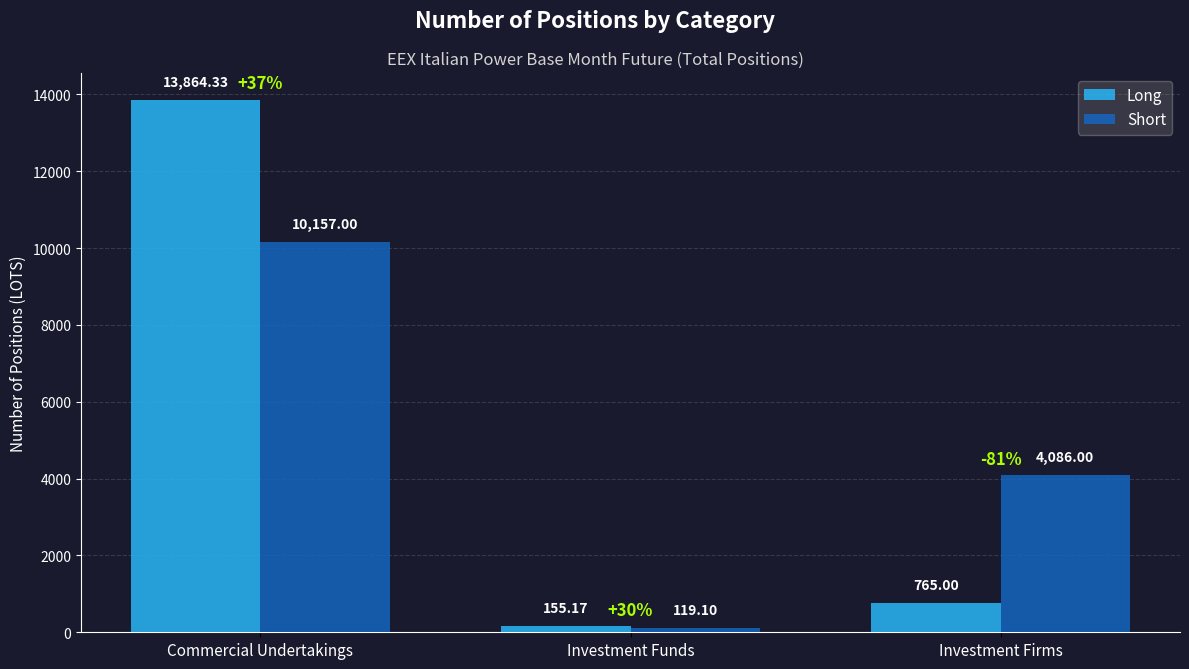

What is the value of the Long bar at the 3rd from the left?

765.0